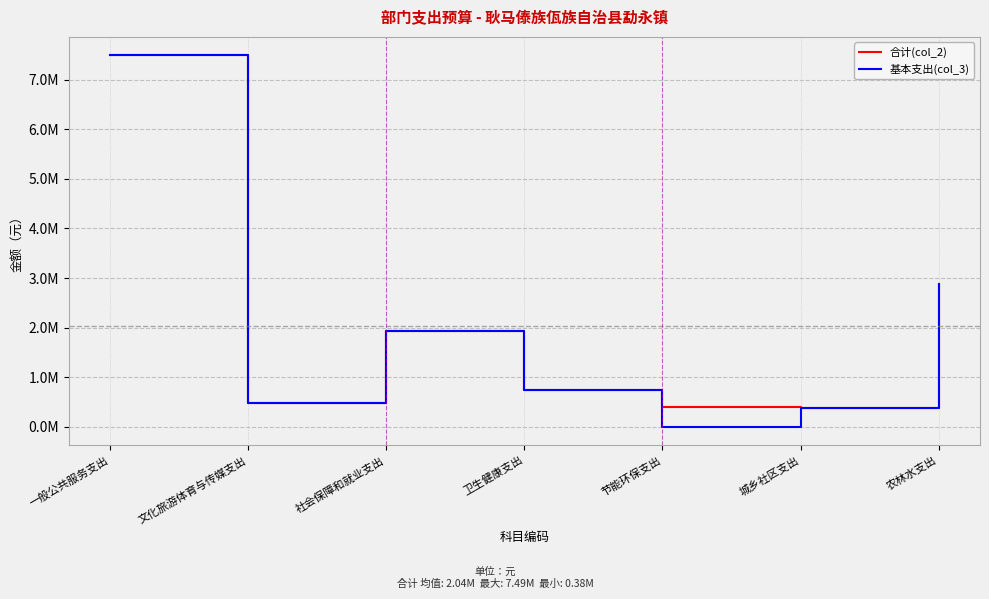

At which label does 基本支出(col_3) first exceed 745554?

一般公共服务支出